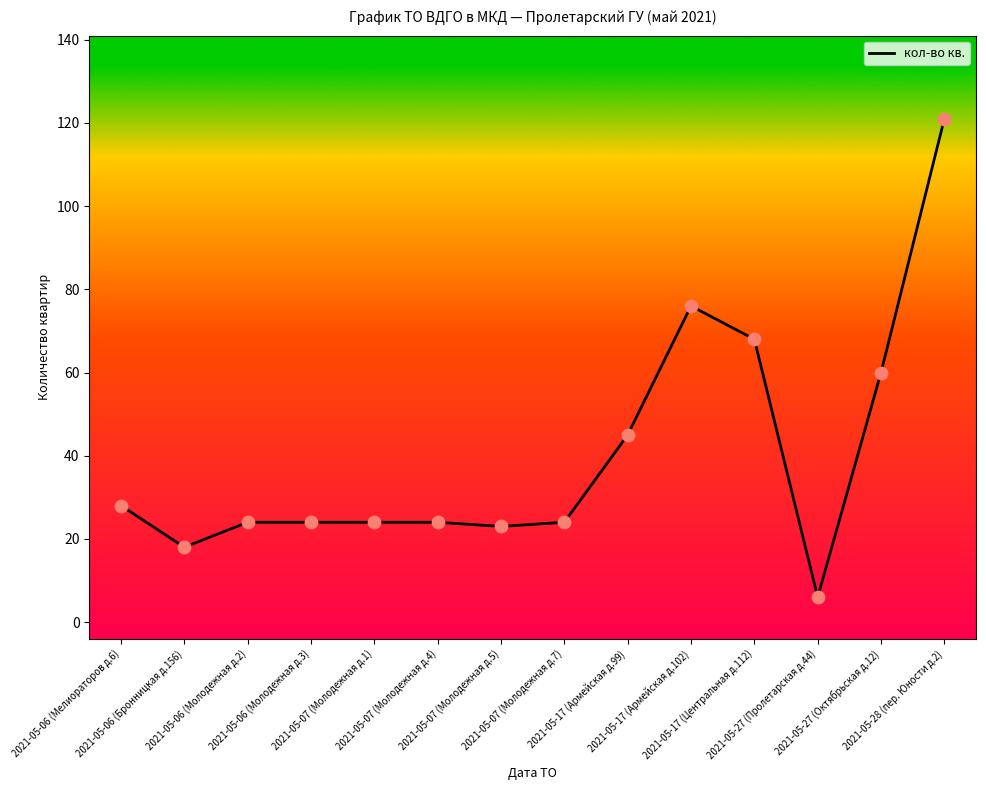

What is the change in value from 2021-05-06 (Бронницкая д.156) to 2021-05-07 (Молодежная д.7)?

+6